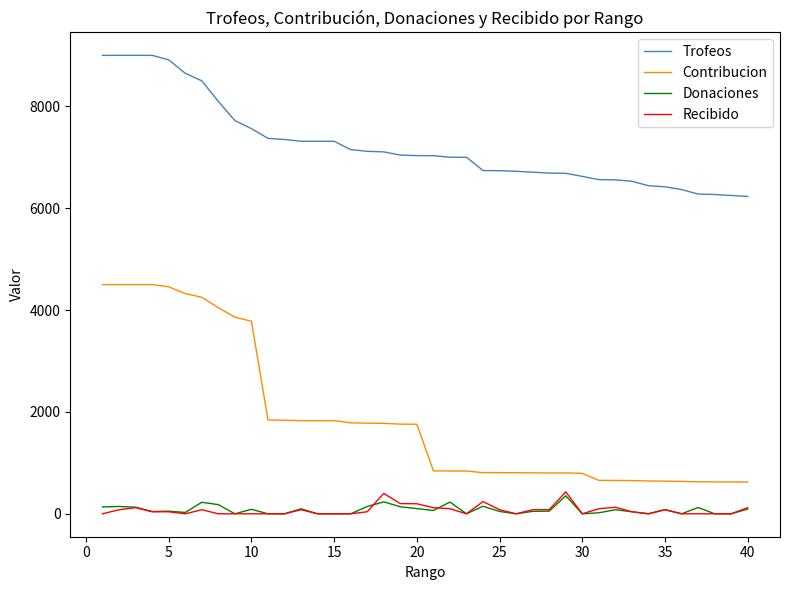

What is the minimum value for Contribucion?

623